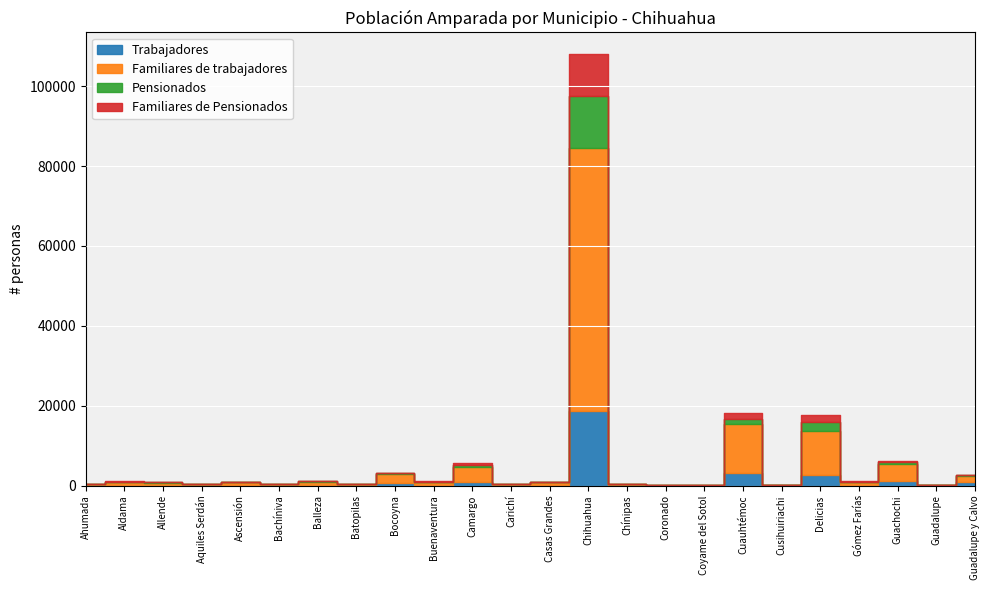

Is it true that Pensionados equals 6 at Guadalupe?

False